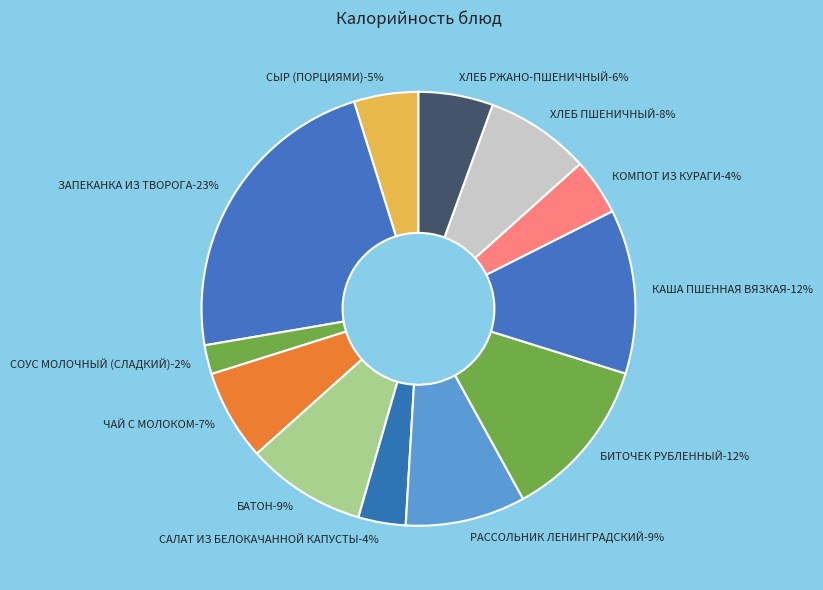

To the nearest percent, what is the difference between the largest and smallest slice percentages?

21%